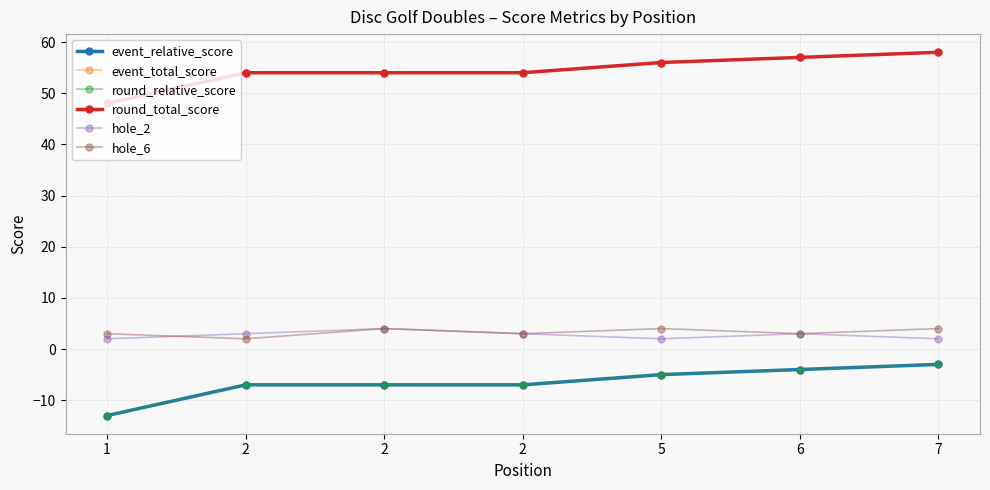

Between 2 and 5, which series saw the biggest shift?

event_relative_score